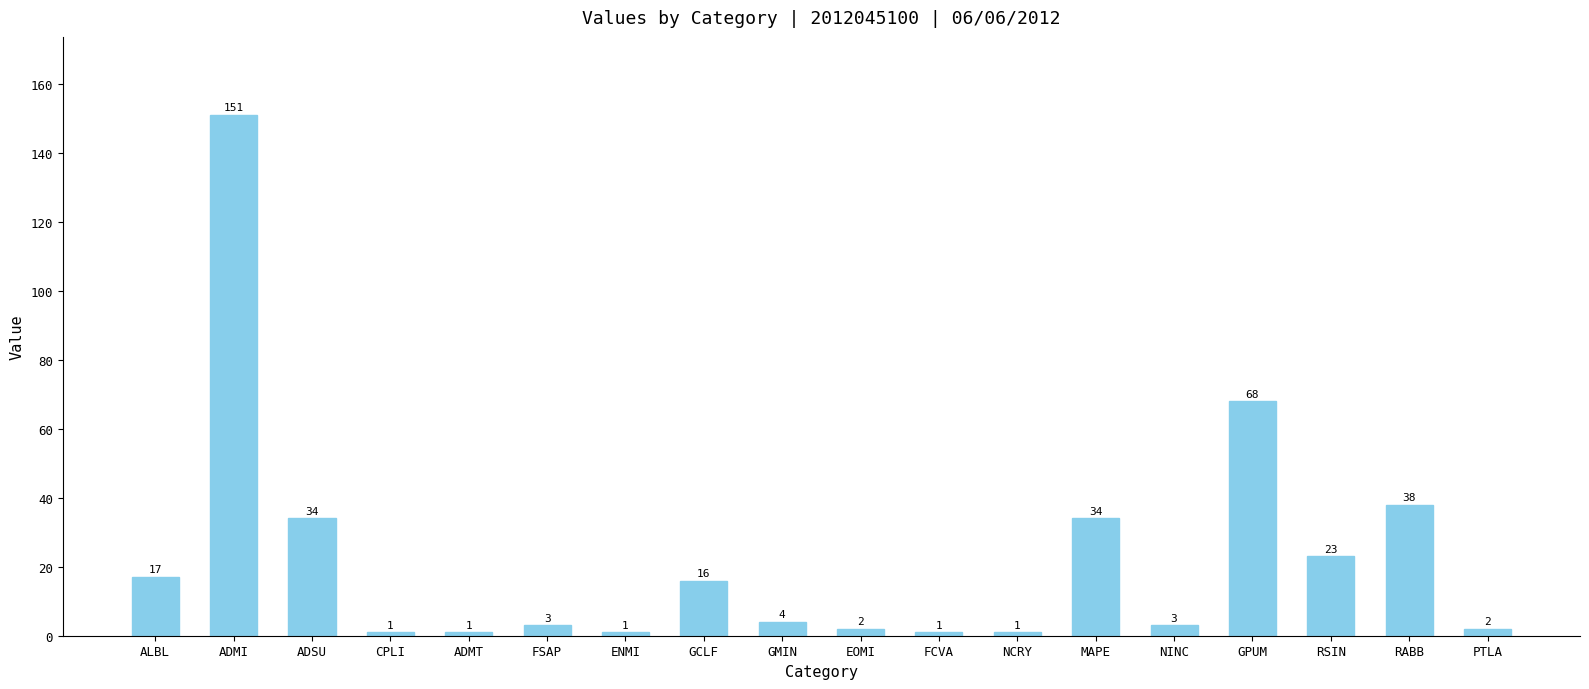

How many values are below 4?

9